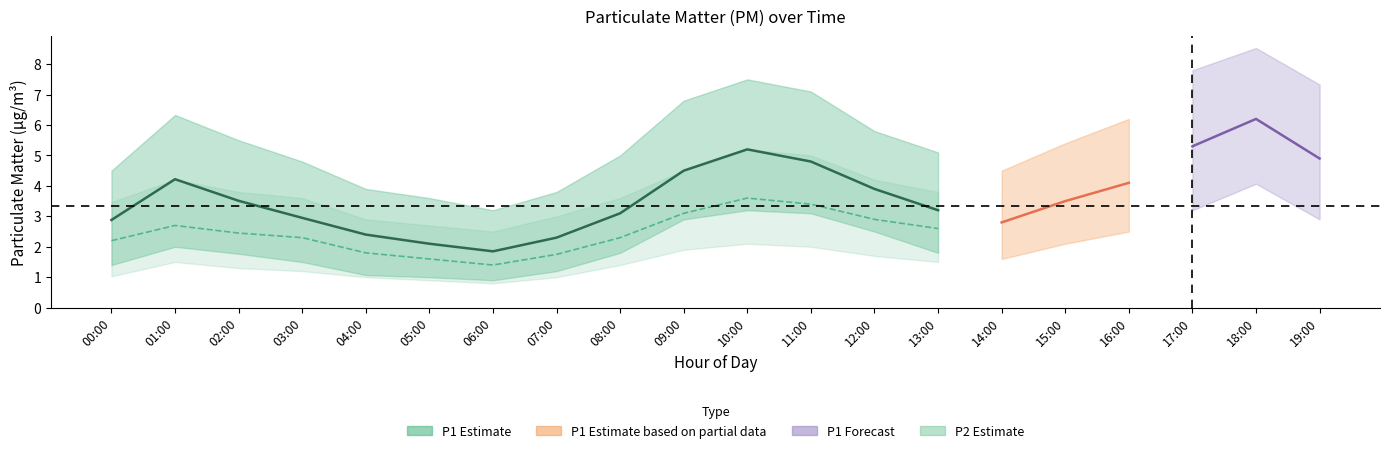

True or false: P1_lower and P1 intersect in this chart.

False